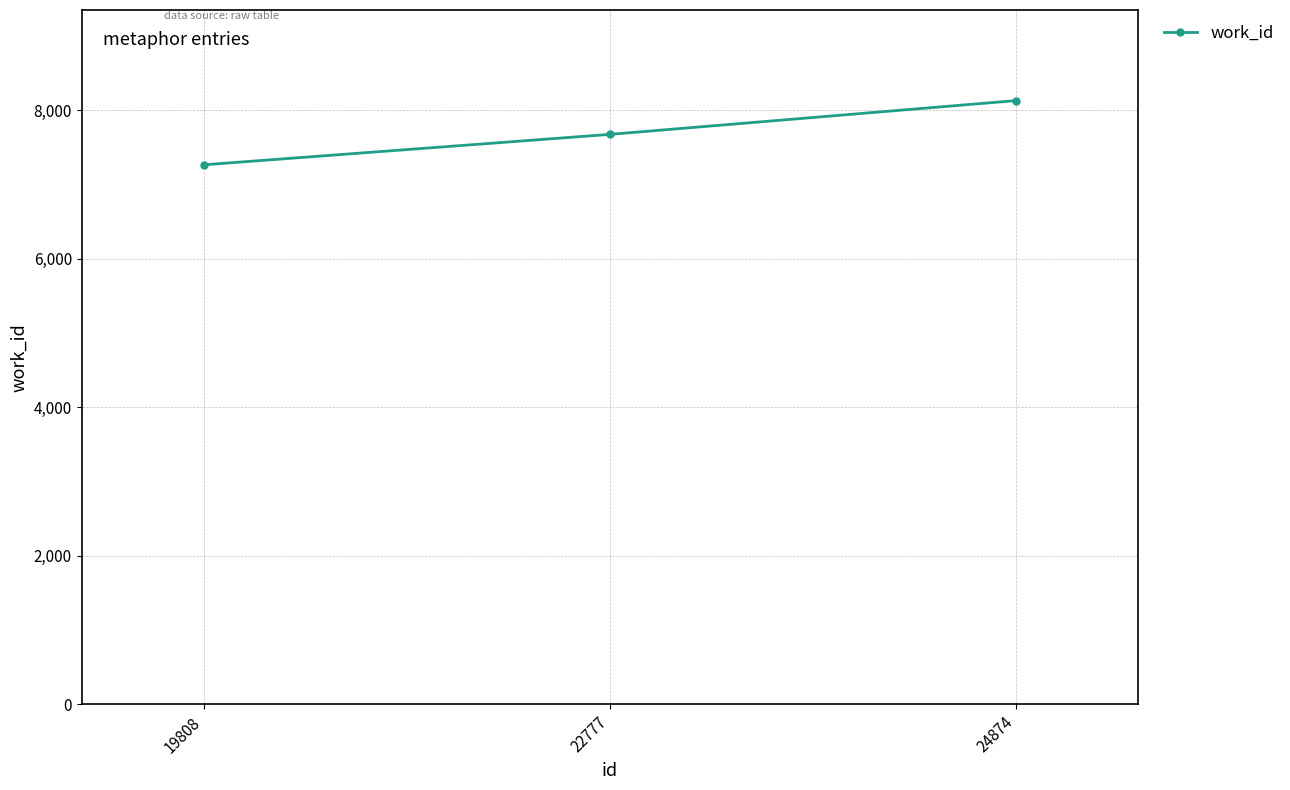

How many distinct data groups are displayed?

1